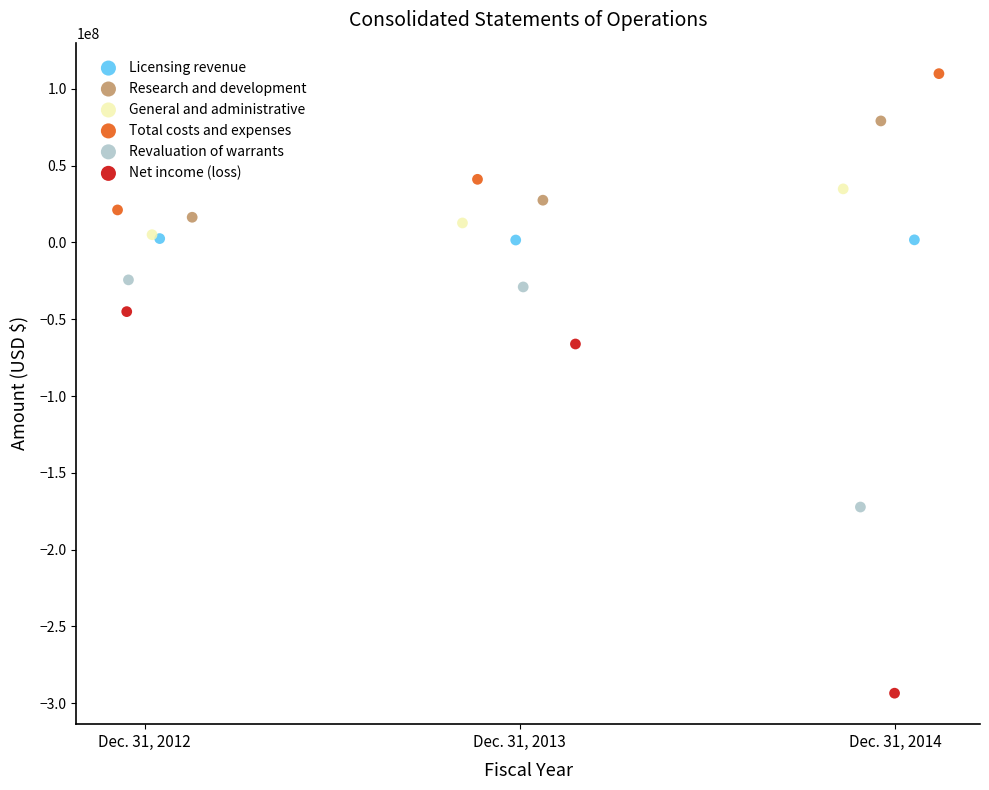

Which series has the widest spread of Y values?

Net income (loss)